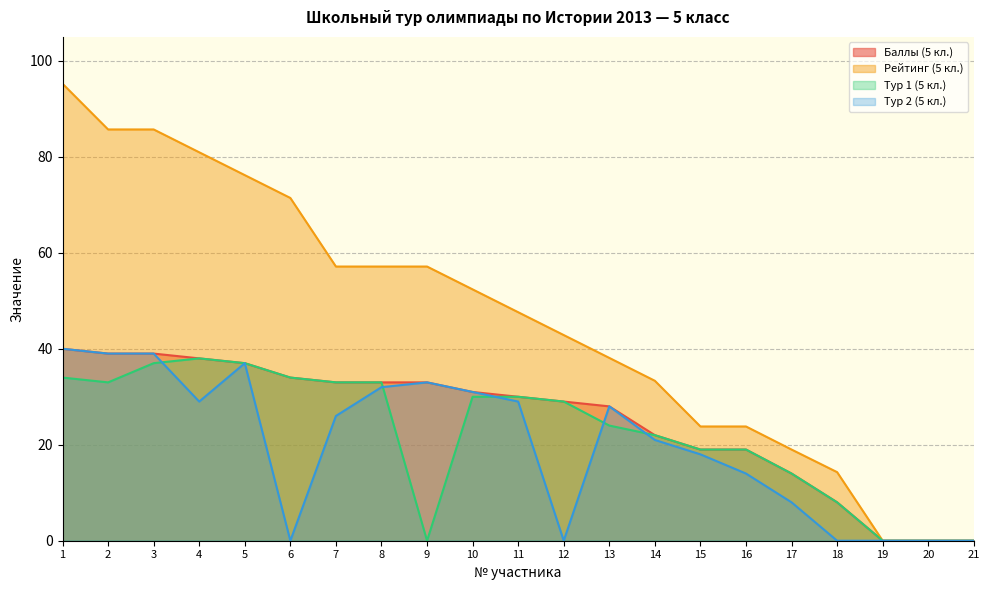

The Баллы (5 кл.) series shows 19.0 at 15. True or false?

True